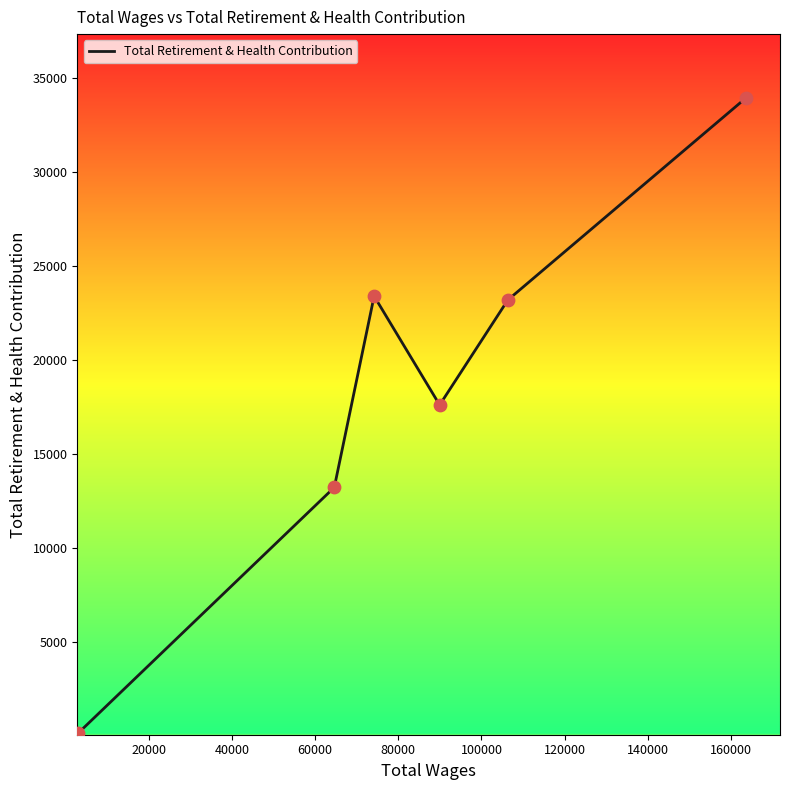

How many interior local peaks (higher than both neighbors) does the data have?

1